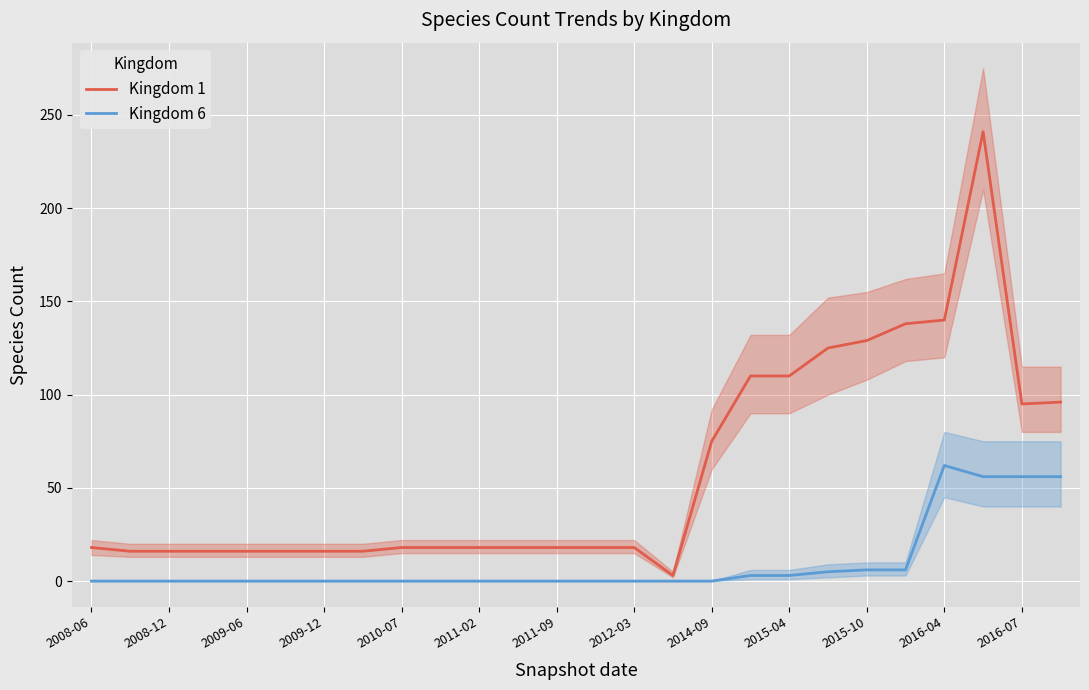

What is the difference between the maximum and minimum values in the Kingdom 6 series?

62